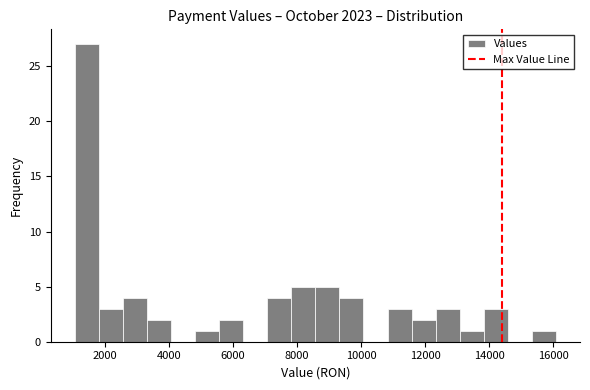

Around what value on the x-axis is the tallest bar? Give the approximate position of its centre, as read against the axis.

1400